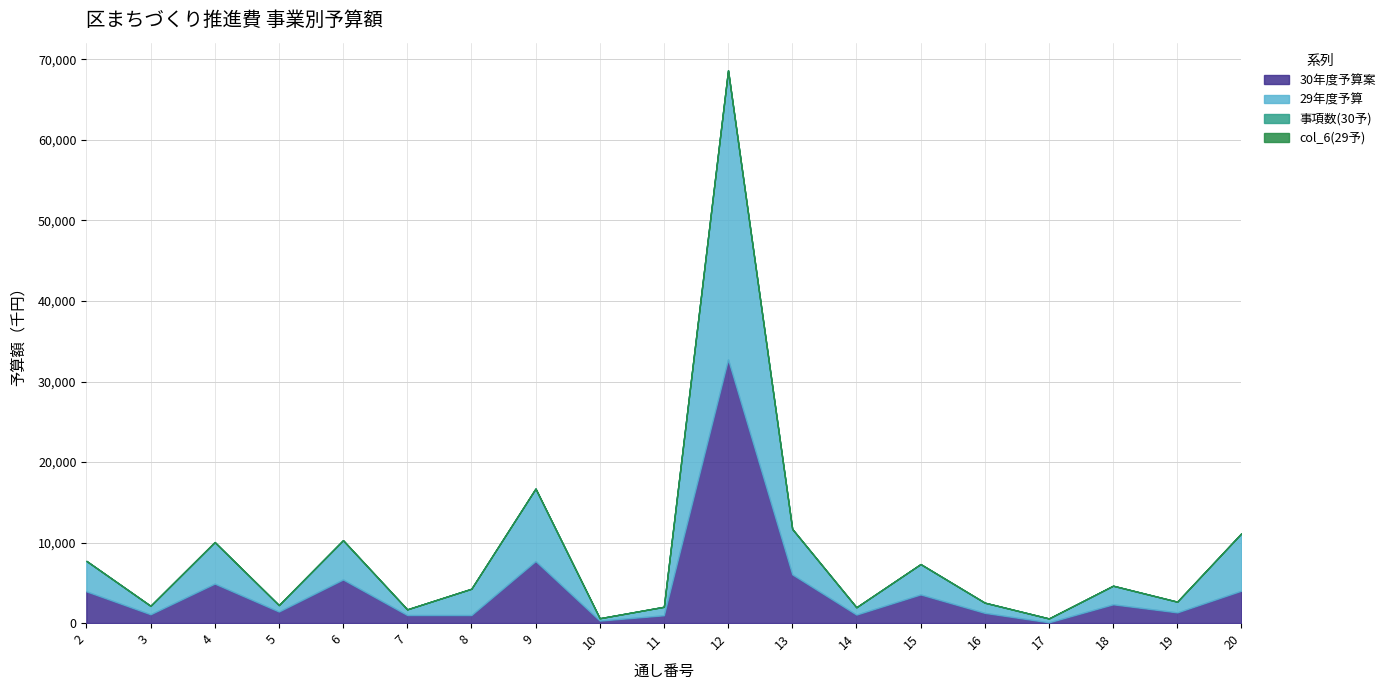

True or false: col_6(29予) has a value of 1 at 8.

False